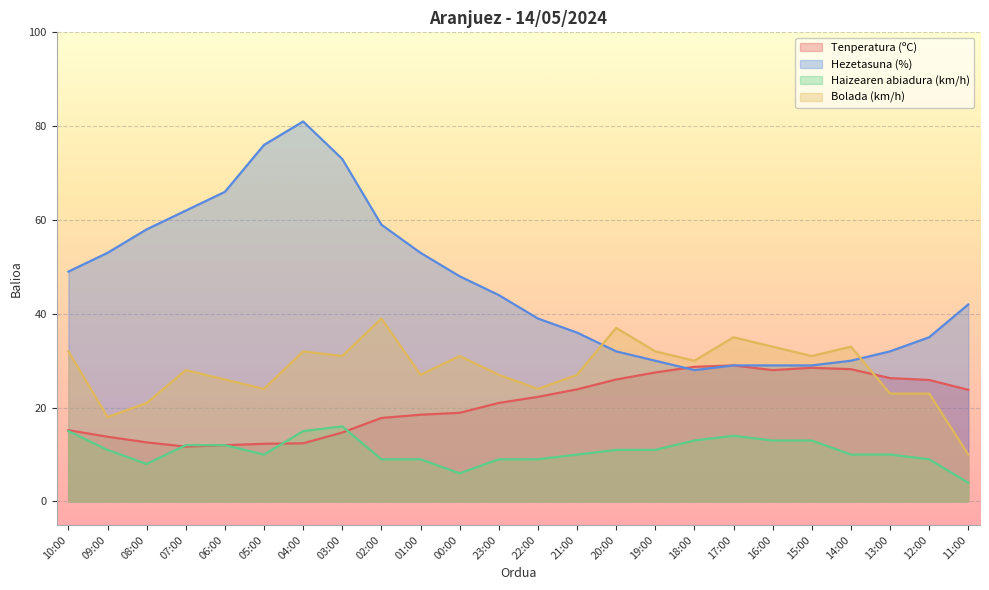

What is the difference between the Hezetasuna (%) values at 01:00 and 17:00?

24.0